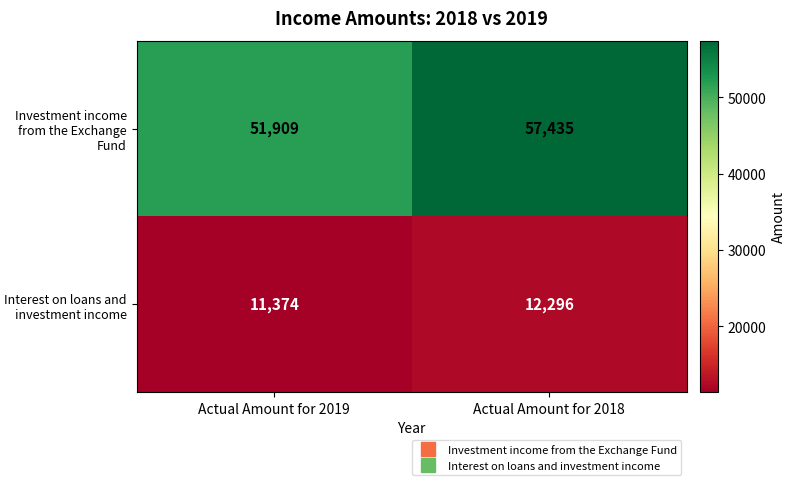

True or false: Investment income from the Exchange Fund has a value of 51909 at Actual Amount for 2019.

True